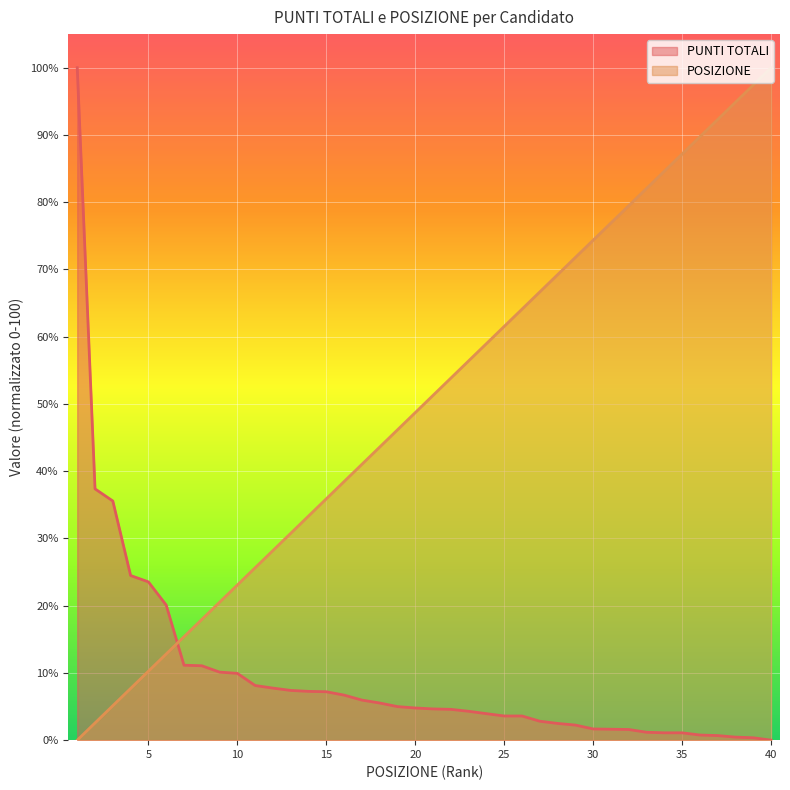

How many values in PUNTI TOTALI are above zero?

39